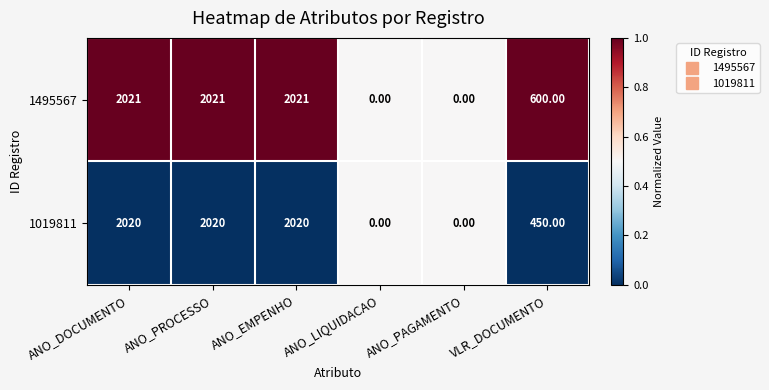

Which series has the largest total across all categories?

1495567